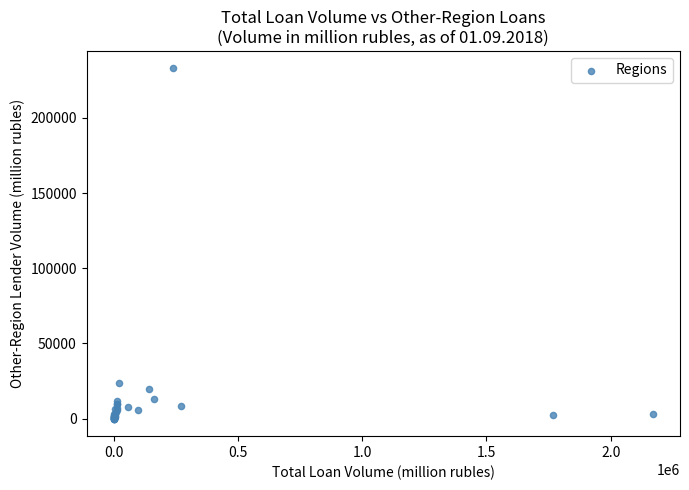

What Y value in the scatter plot is closest to 116476?

23445